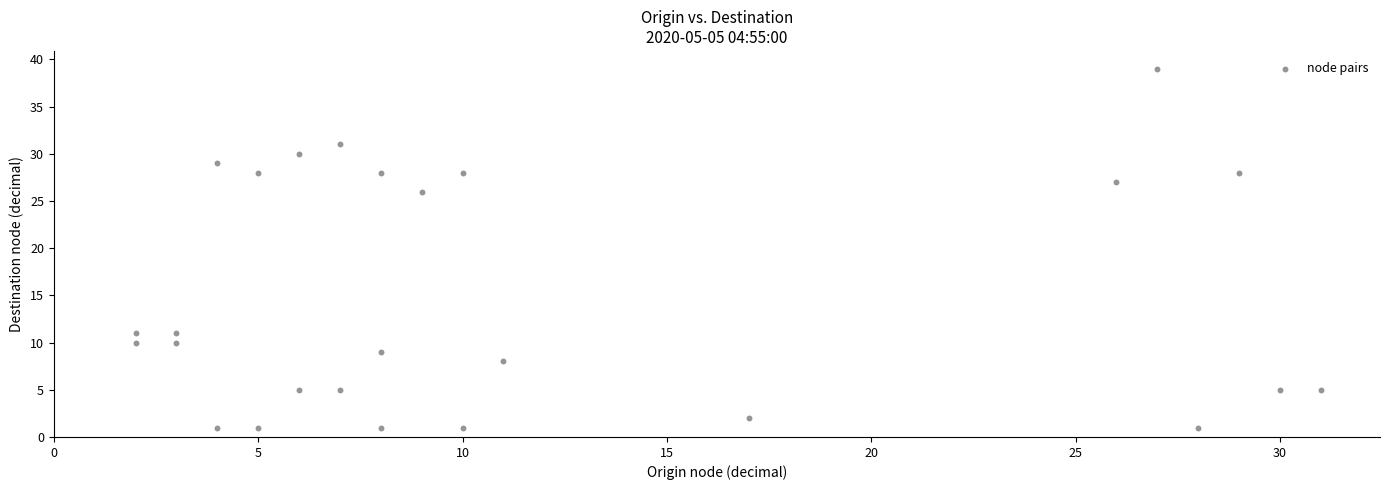

What Y value in the scatter plot is closest to 20?

26